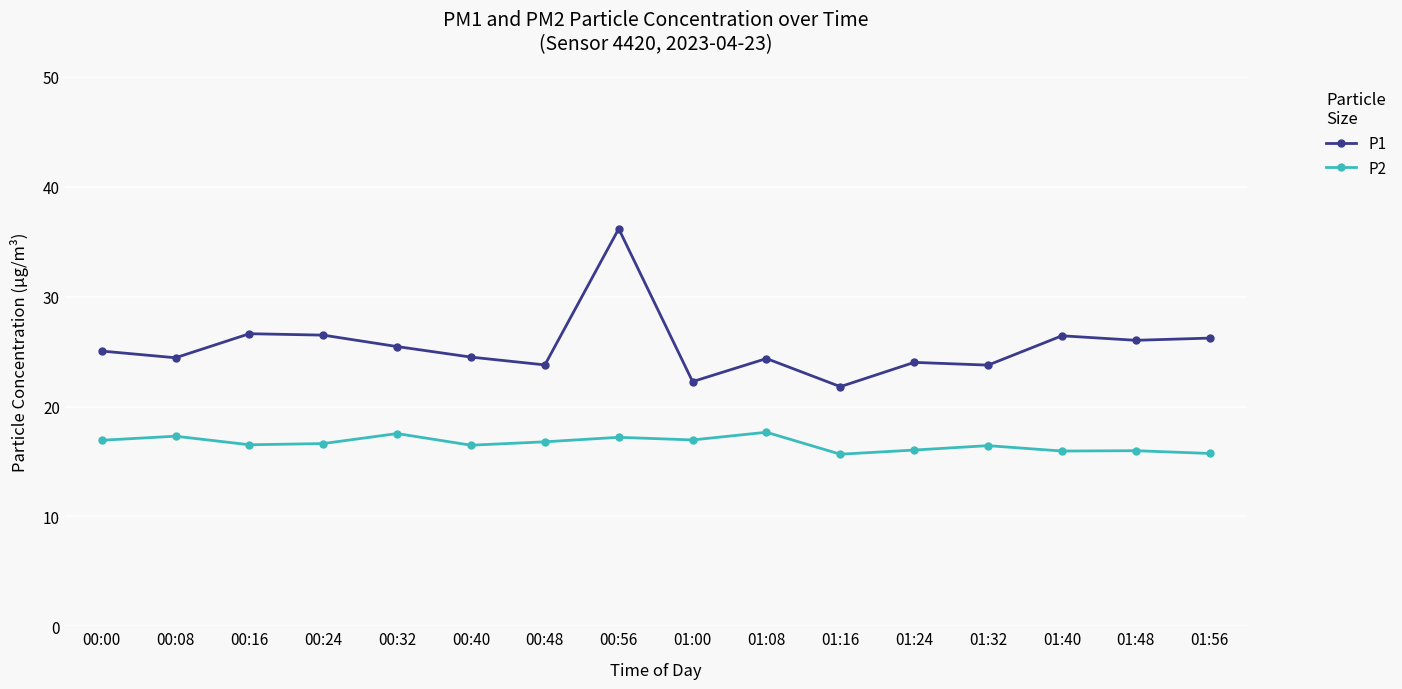

What is the greatest value displayed?

36.2